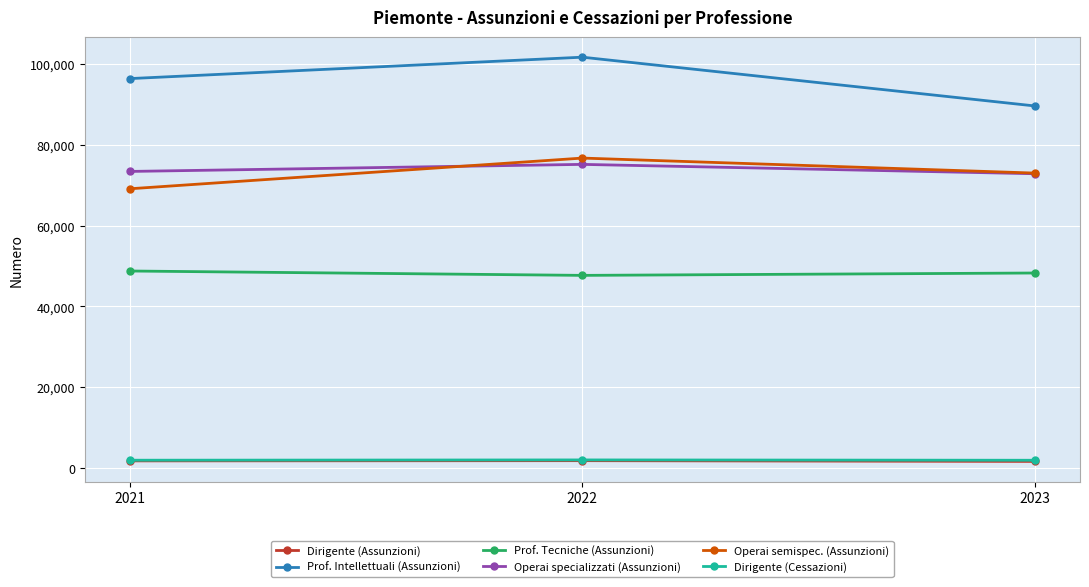

What is the total value across all series at 2021?

291264